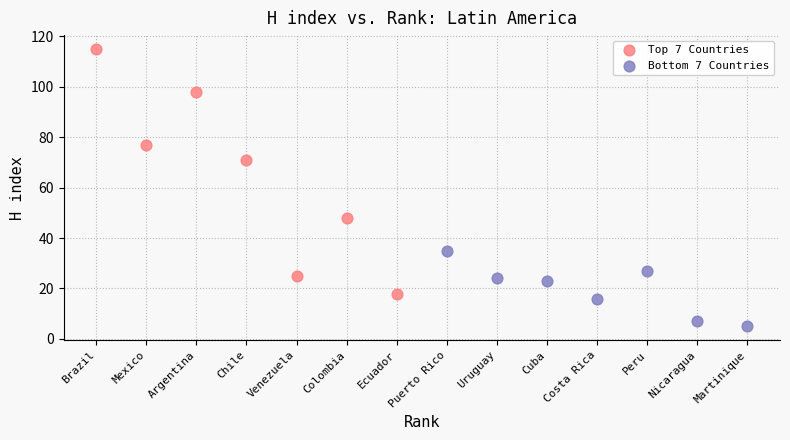

Which series has the largest Y range (max minus min)?

Top 7 Countries